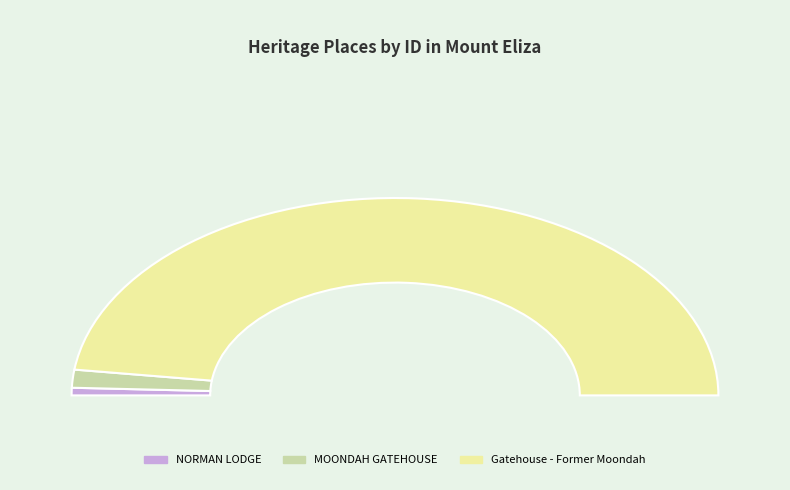

Count the number of slices in the pie.

3